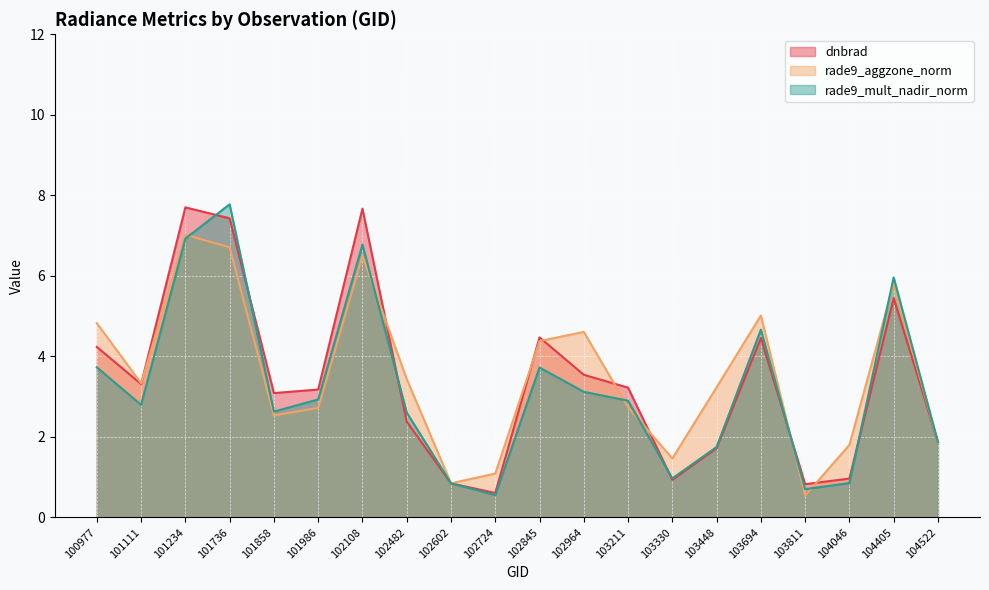

Where is rade9_aggzone_norm nearest to the value 3?

103448